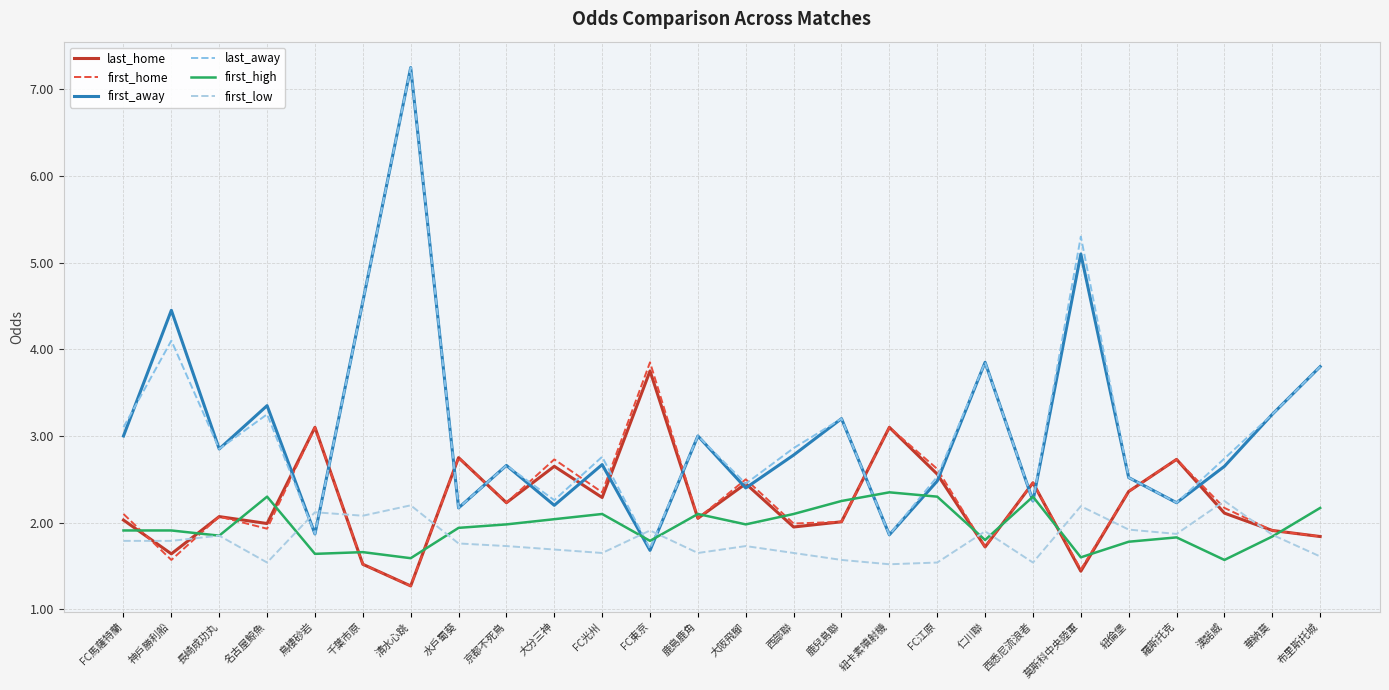

At which category does the chart reach its minimum across all series?

清水心跳